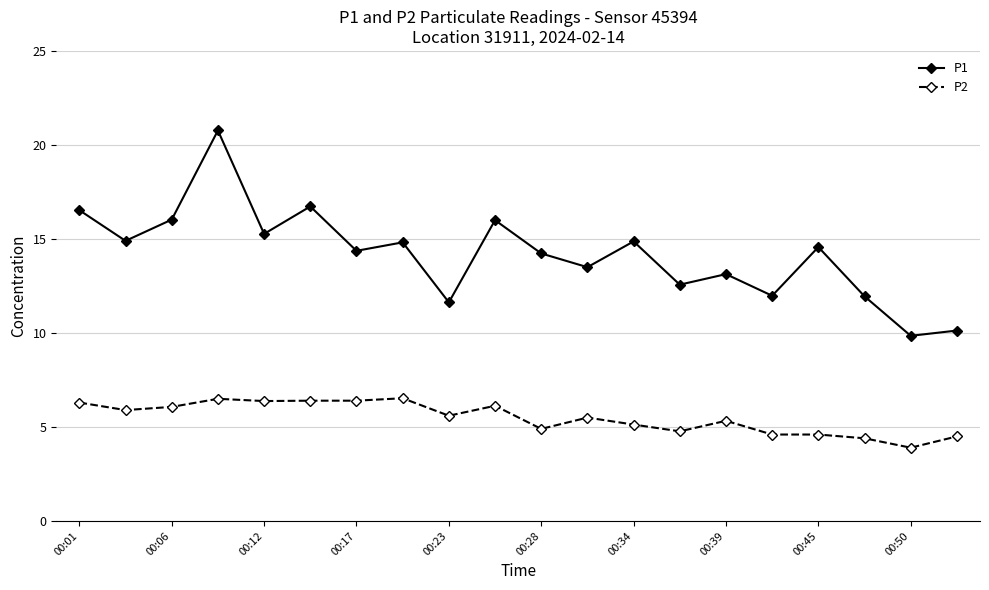

What is the value of the P2 point at the 12th from the left?

5.5